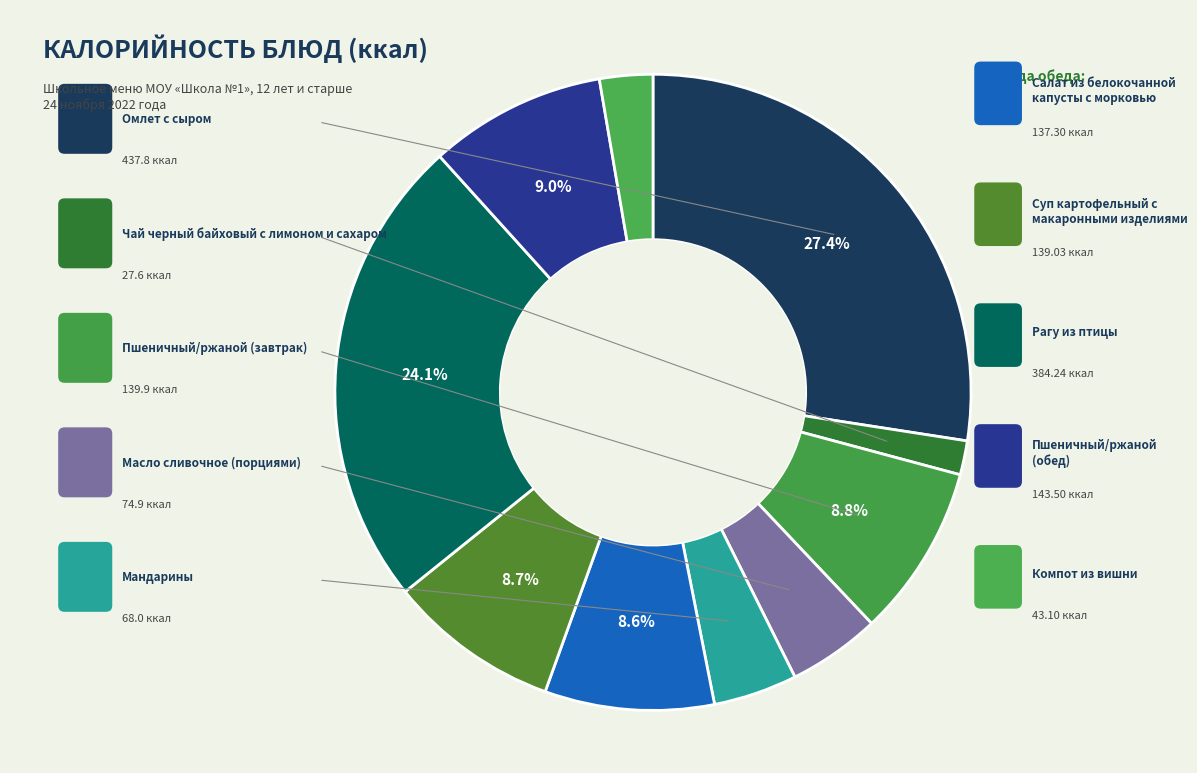

How many slices are in this pie chart?

10